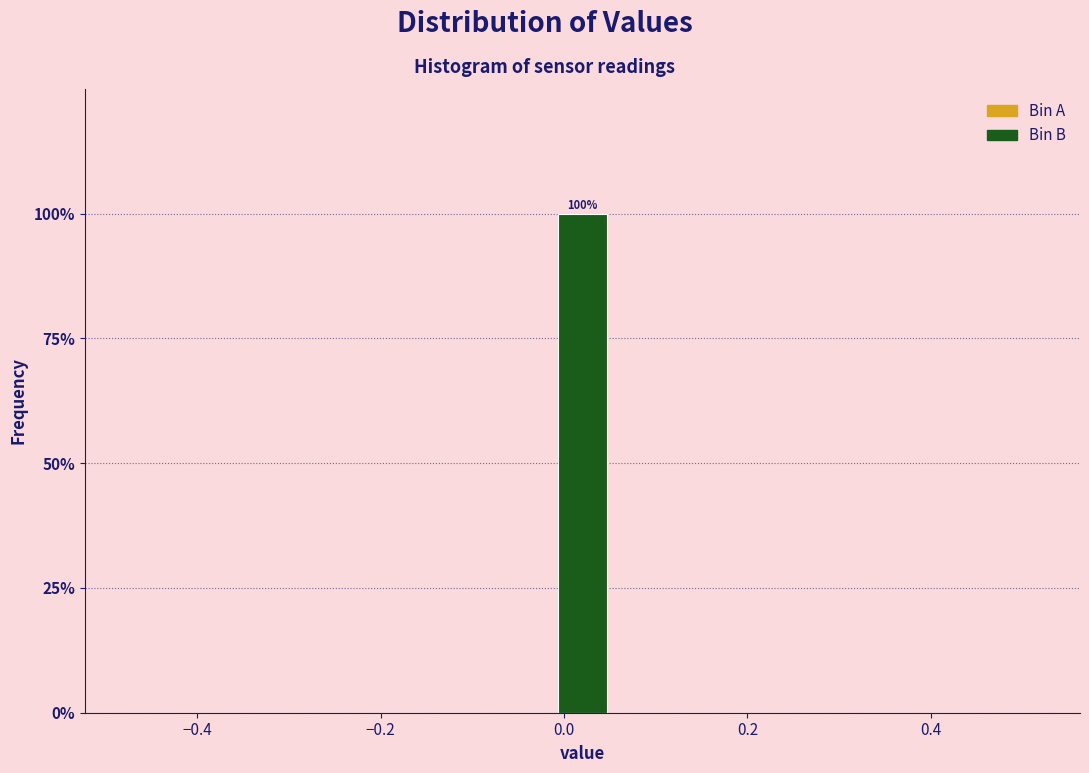

Read against the x-axis, roughly where is the centre of the tallest bar?

0.02